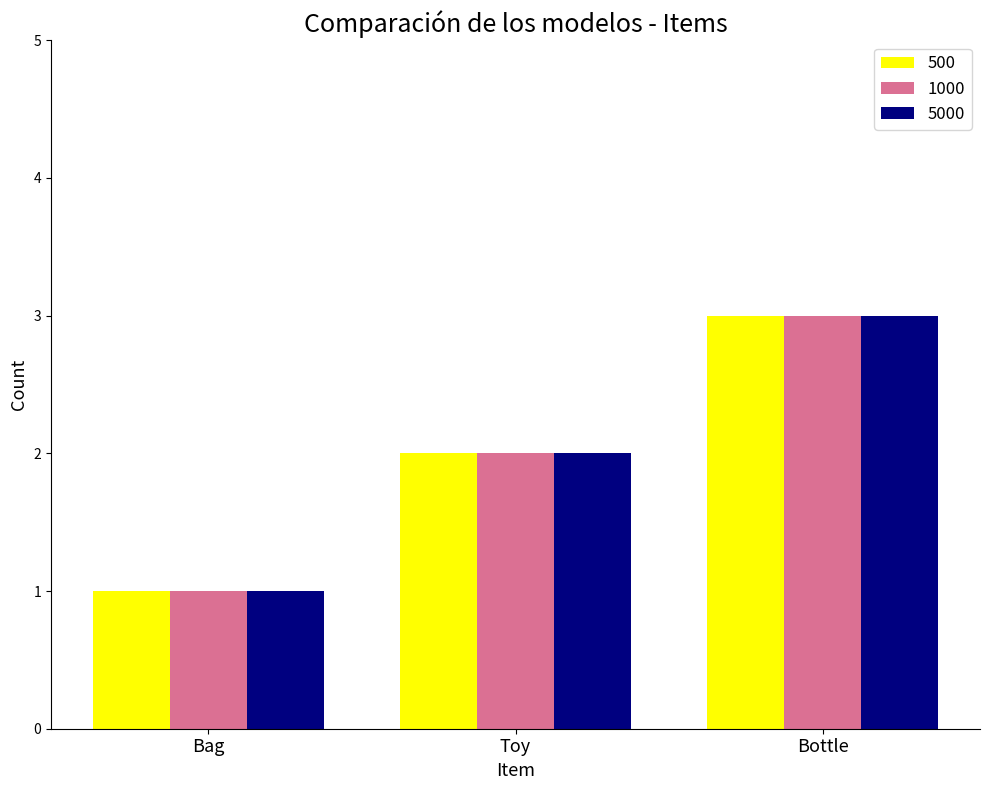

What is the total value across all series at Bottle?

9